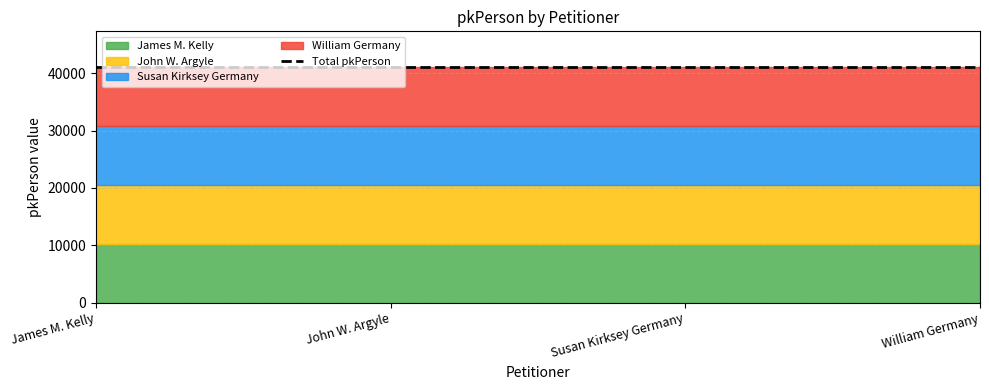

Does the chart display data point markers on the line(s)?

No